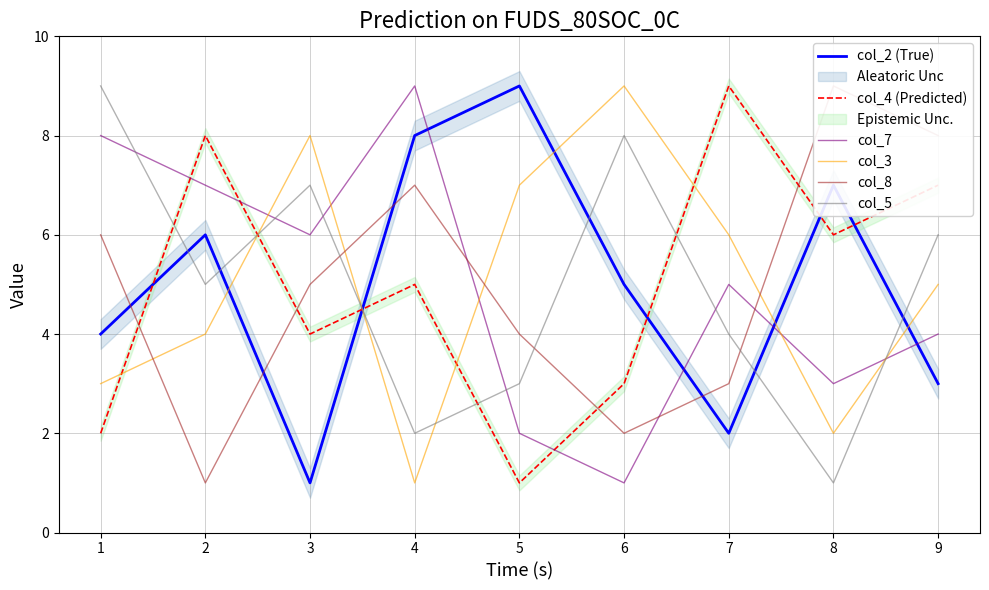

At how many categories does at least one series exceed 7?

9